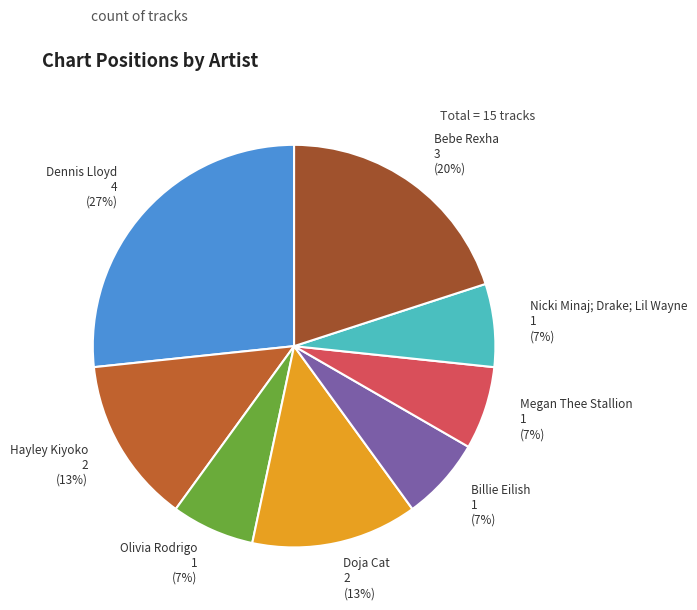

To the nearest percent, what portion does Megan Thee Stallion represent?

7%